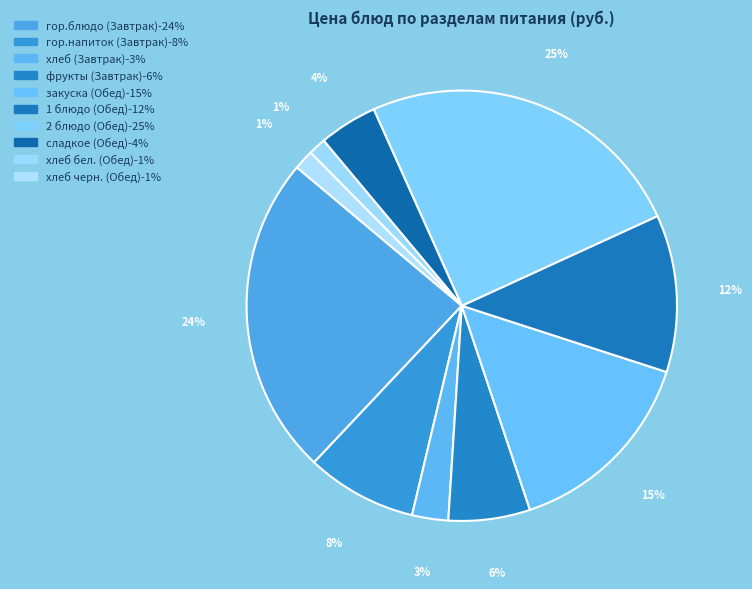

To the nearest percent, what is the difference between the largest and smallest slice percentages?

24%